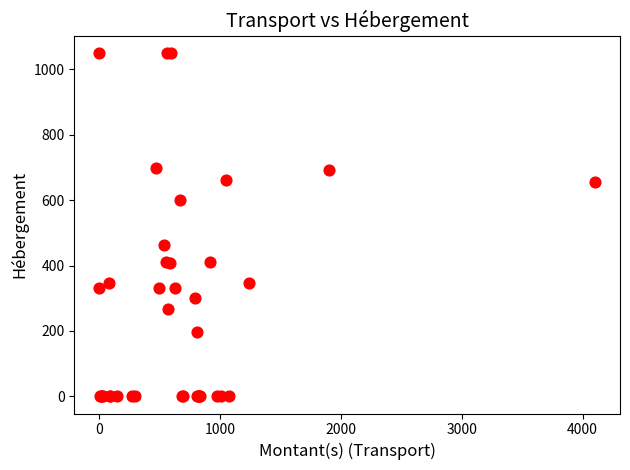

What Y value in the scatter plot is closest to 525?

463.2